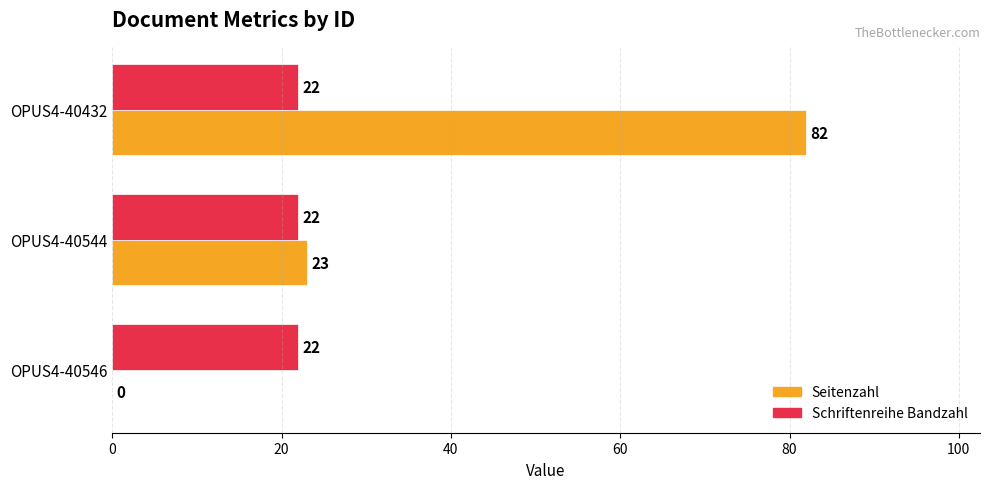

Read the Schriftenreihe Bandzahl value at OPUS4-40432.

22